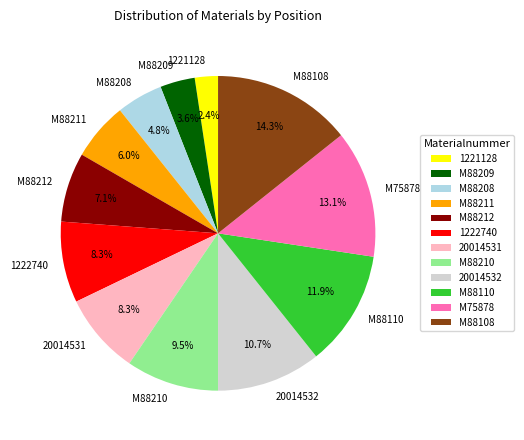

What is the smallest slice in the pie chart?

1221128